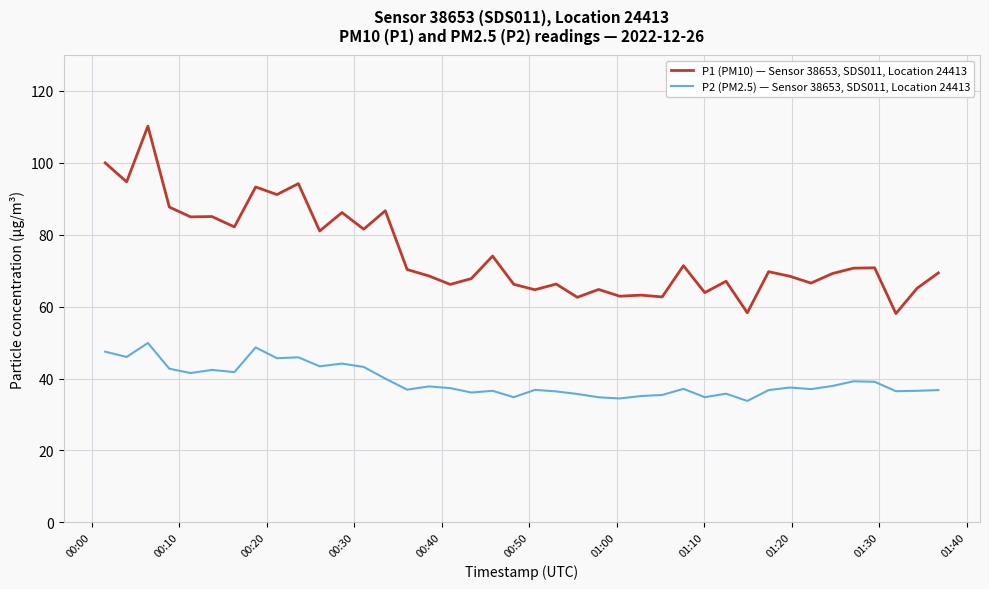

What is the lowest value of the P2 (PM2.5) — Sensor 38653, SDS011, Location 24413 series?

33.8